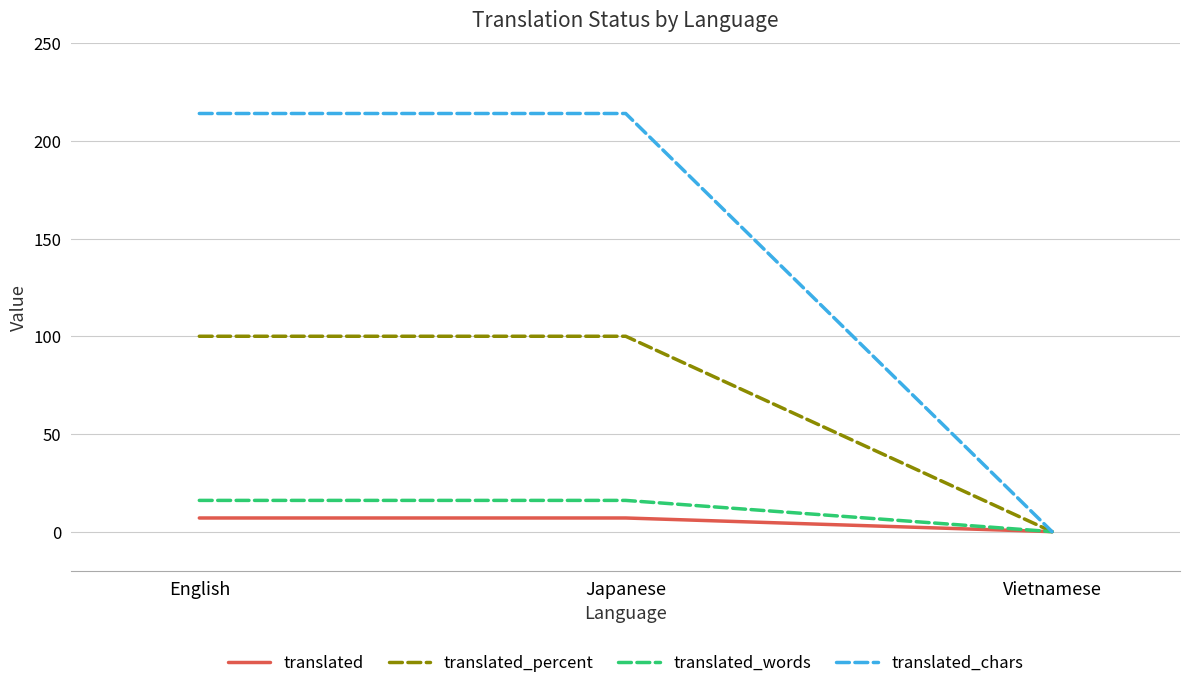

Is the value of translated_chars at Japanese greater than the value of translated_percent at Vietnamese?

Yes